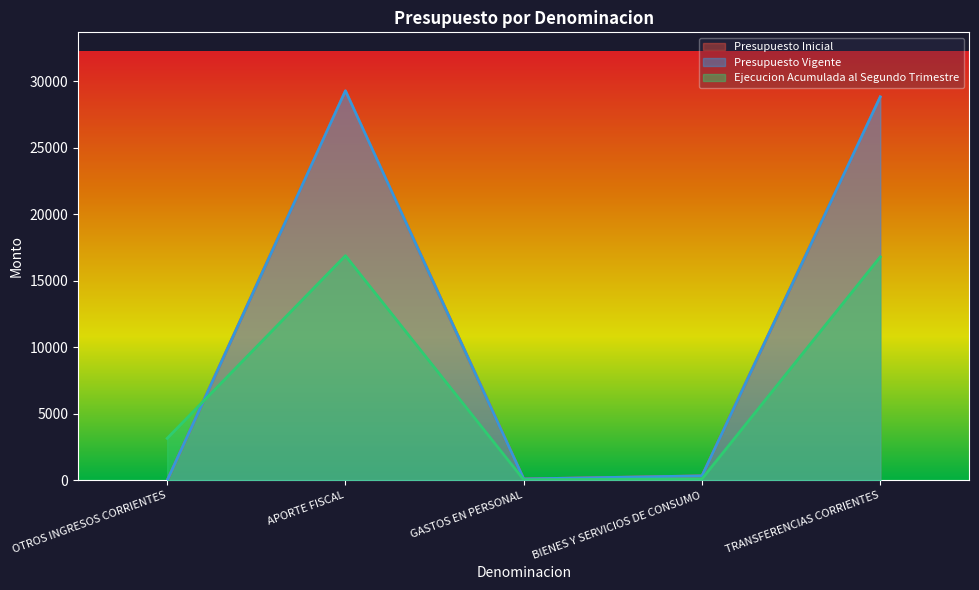

What is the total value across all series at APORTE FISCAL?

75451